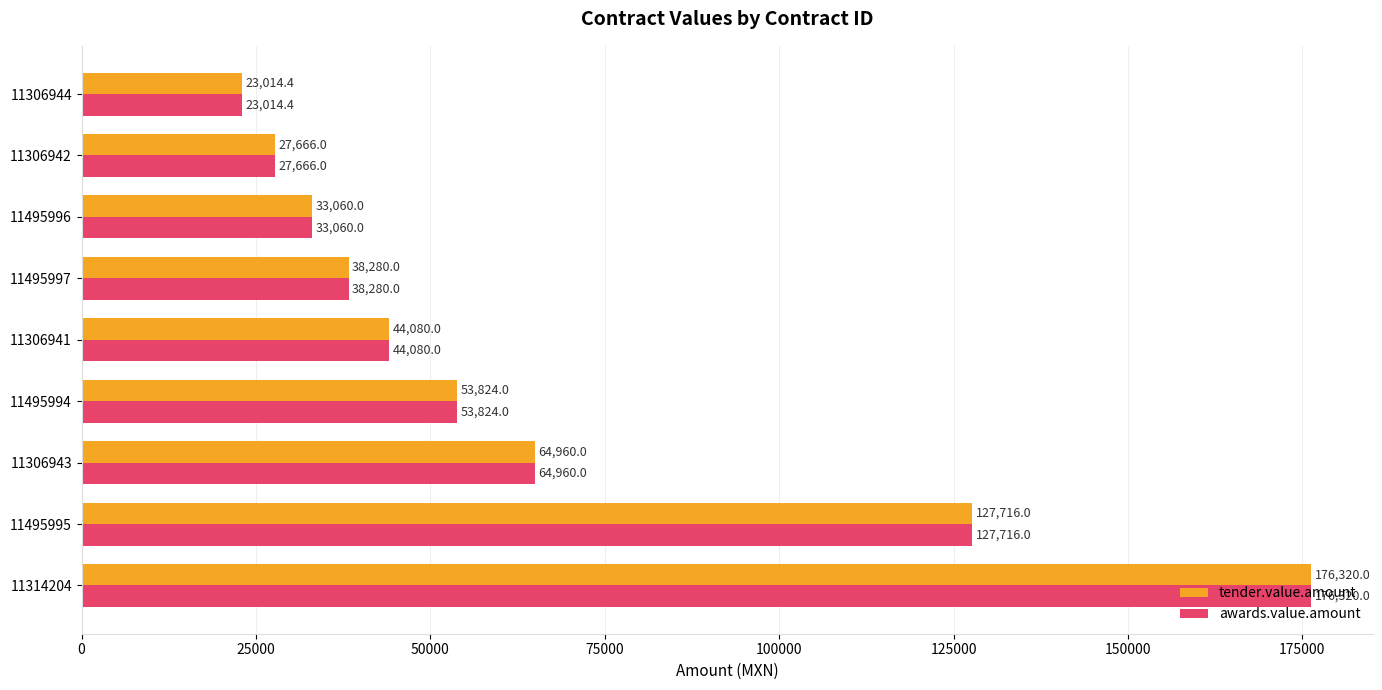

What are all the series names shown in the legend?

tender.value.amount, awards.value.amount